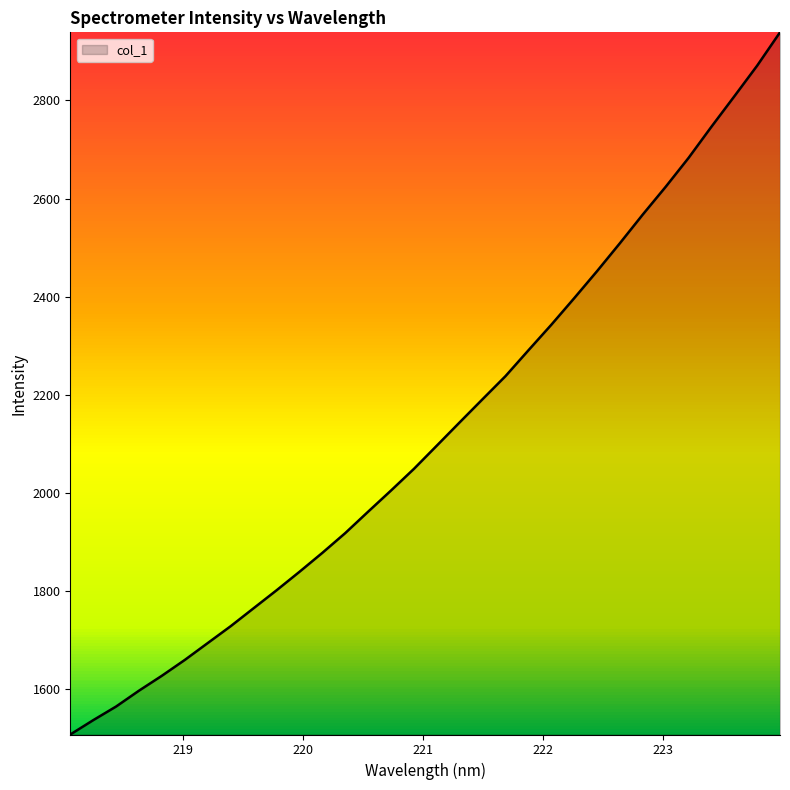

What is the smallest value displayed?

1506.8